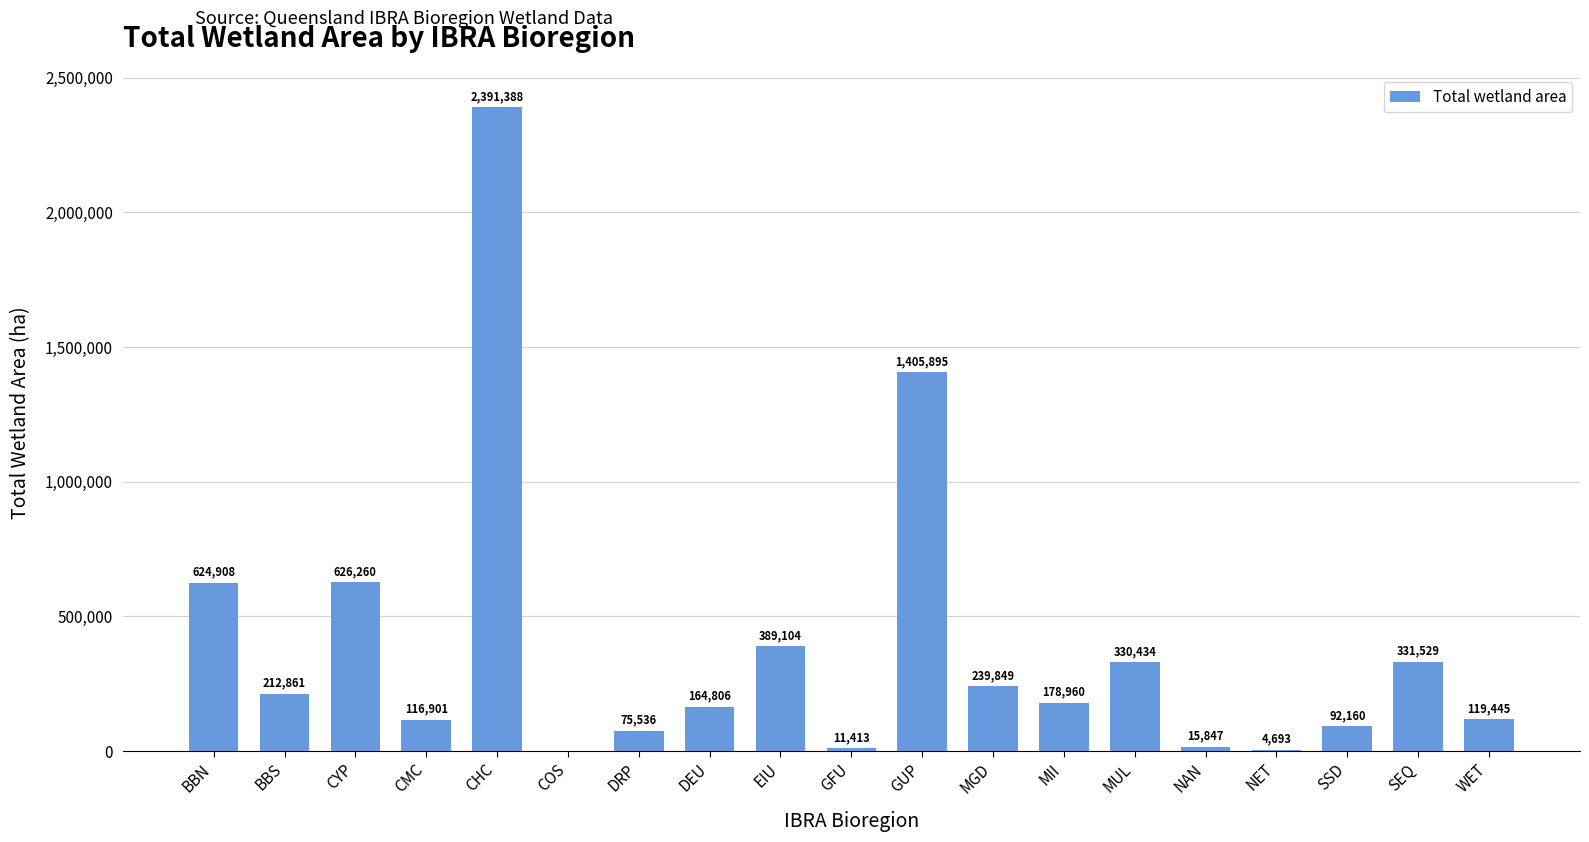

What is the maximum value shown in the chart?

2391388